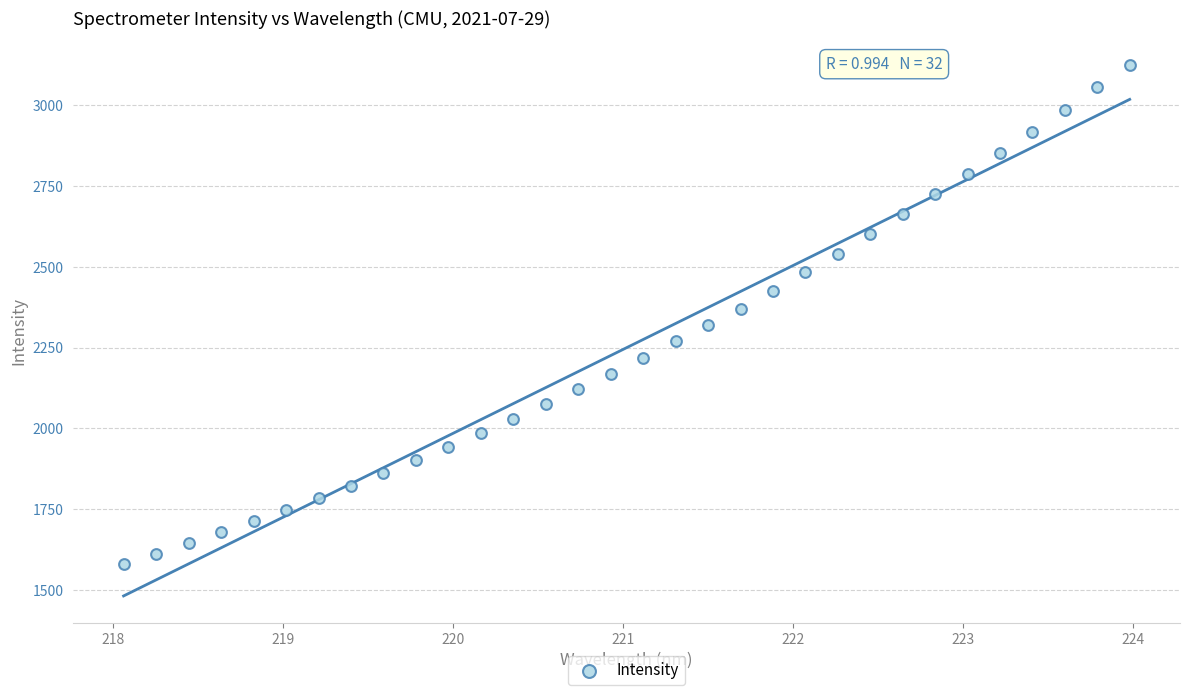

What is the range of X values (max minus min)?

5.9